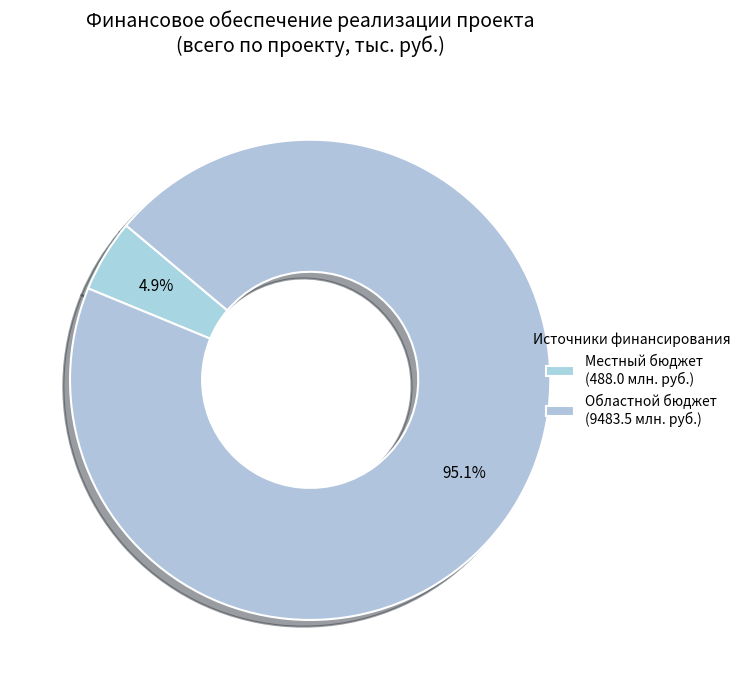

How many segments does this pie chart have?

2